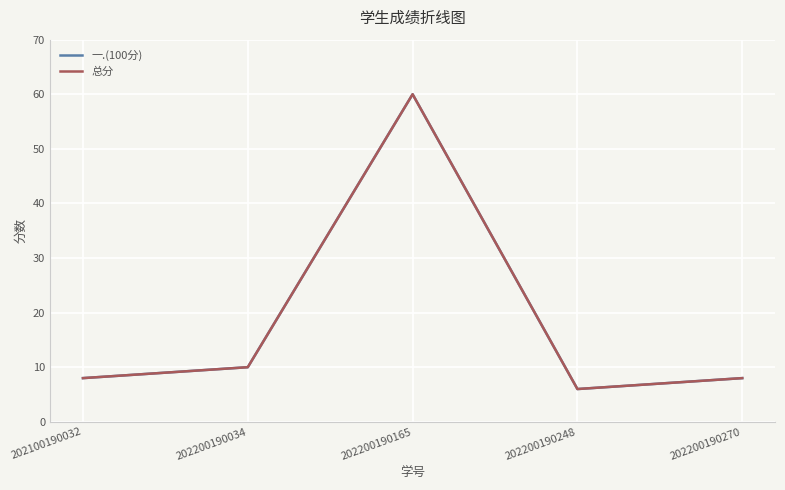

Does the chart have visible grid lines?

Yes